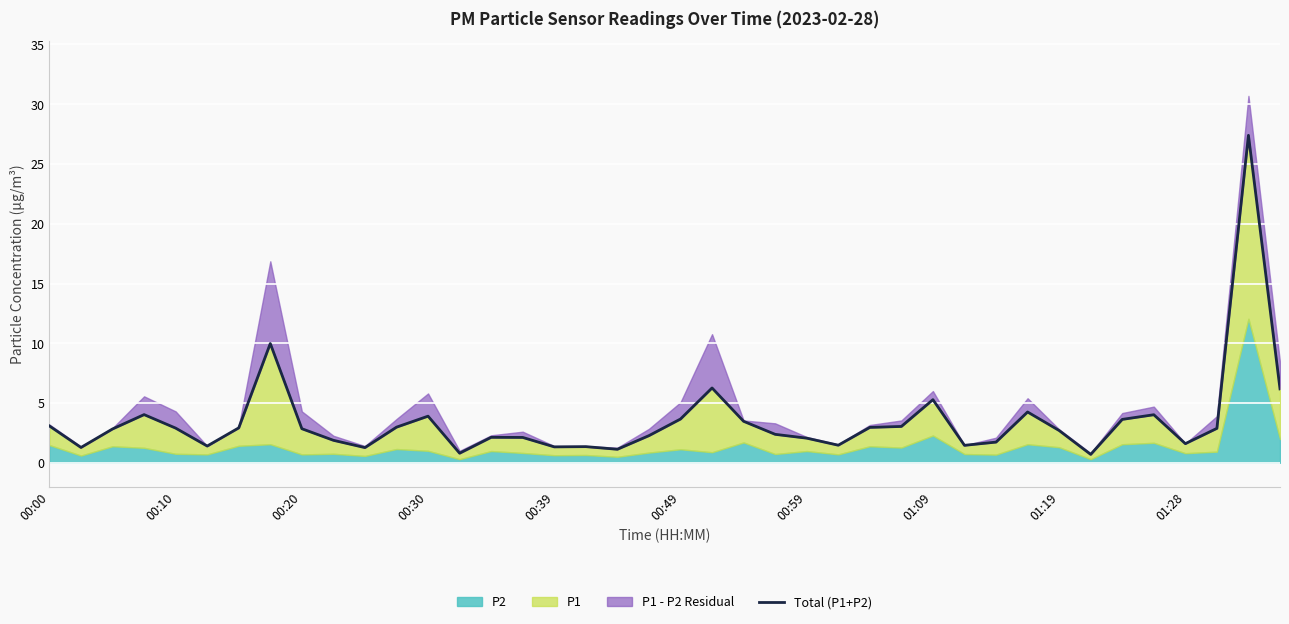

Count the number of values greater than 2.

27